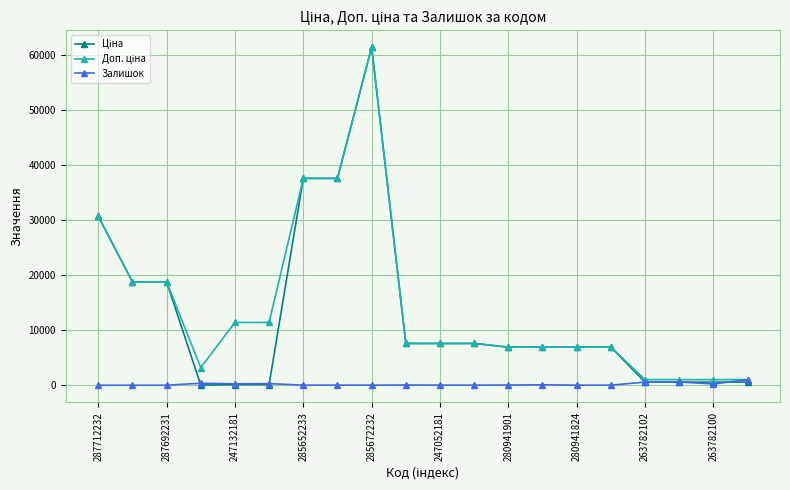

At how many categories does at least one series exceed 5888?

15